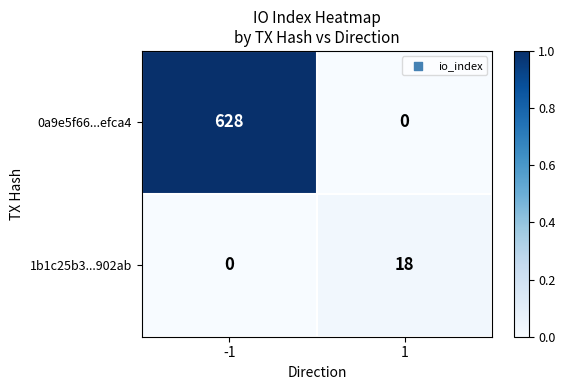

Reading right to left, what are all the values shown in this chart?

0a9e5f66...efca4: 0	628
1b1c25b3...902ab: 18	0